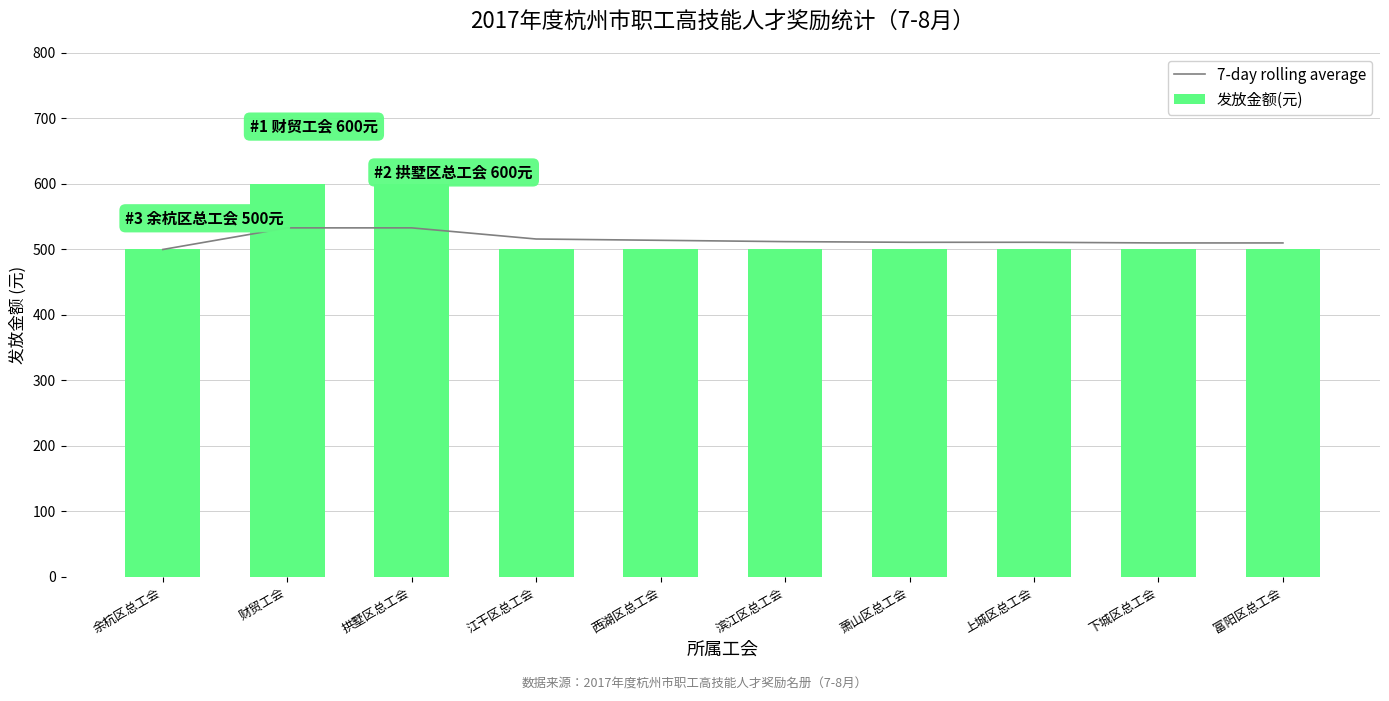

Which label corresponds to the largest value in the chart?

财贸工会